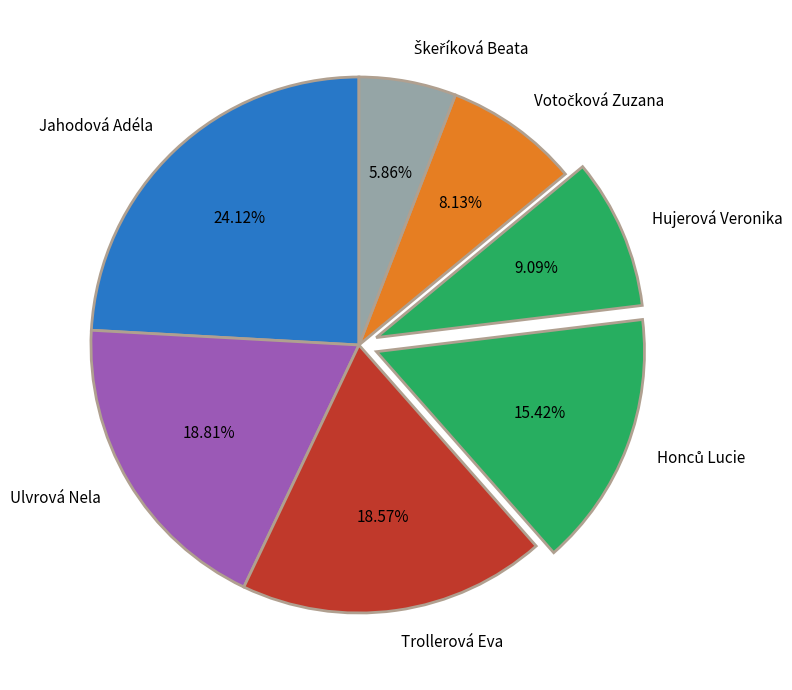

Which slice is the largest?

Jahodová Adéla